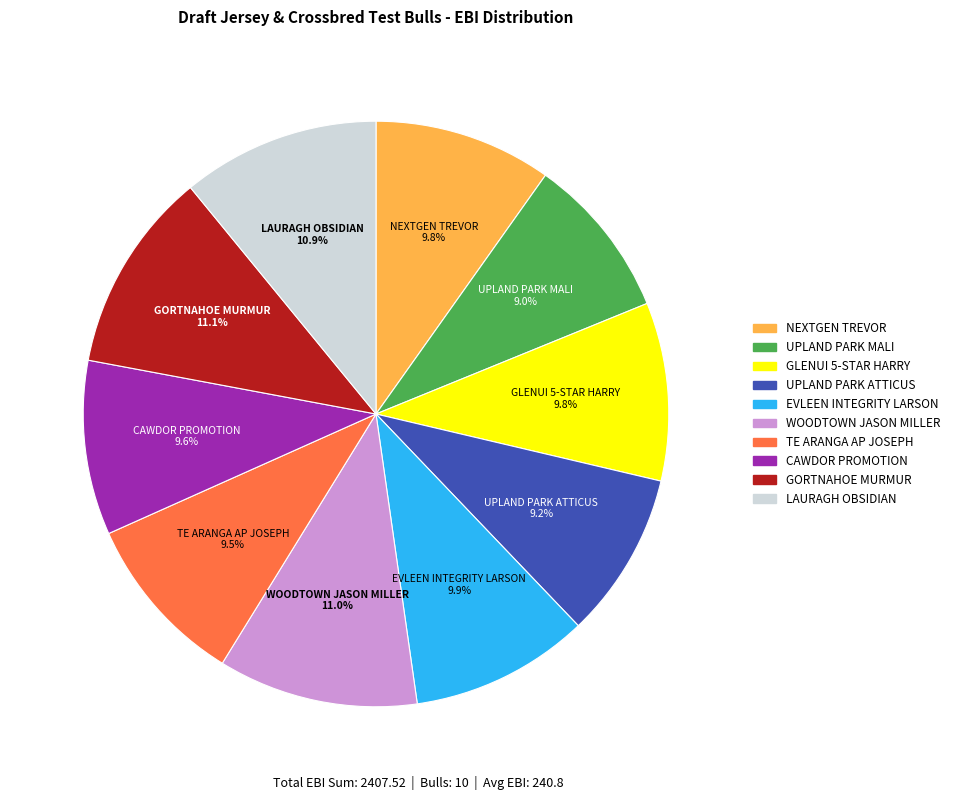

To the nearest percent, what is the difference between the largest and smallest slice percentages?

2%